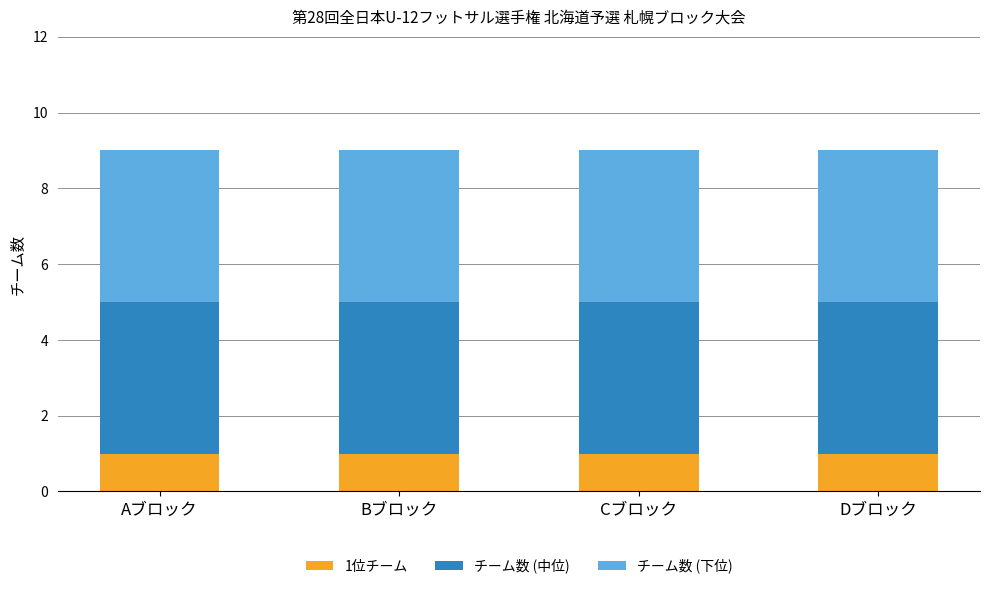

What is the total value across all series at Cブロック?

9